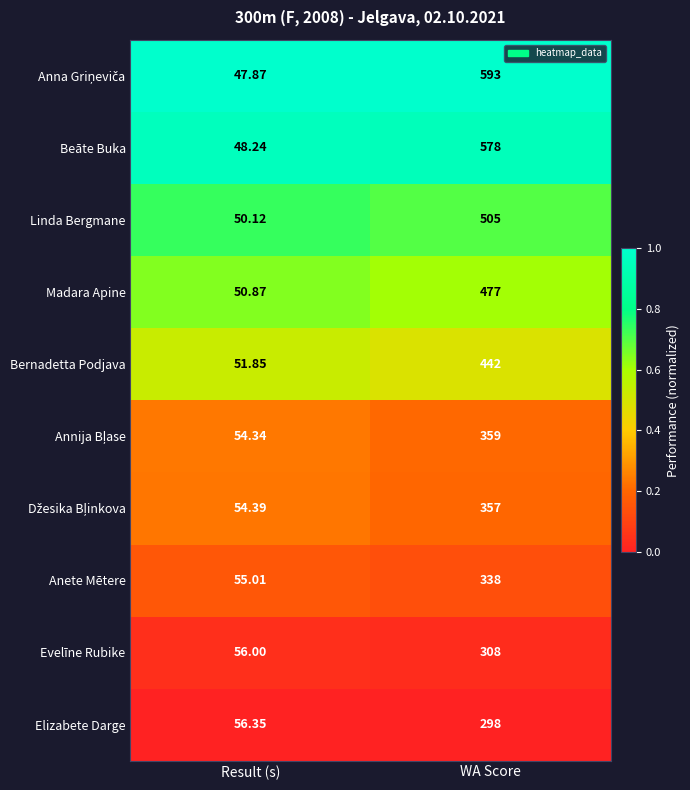

At which label is Elizabete Darge closest to 177?

Result (s)